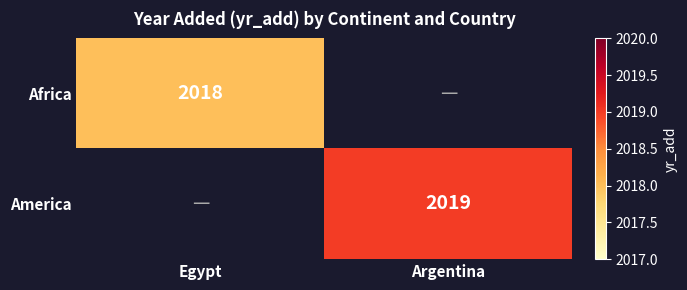

Is the value of Africa at Egypt greater than the value of America at Argentina?

No